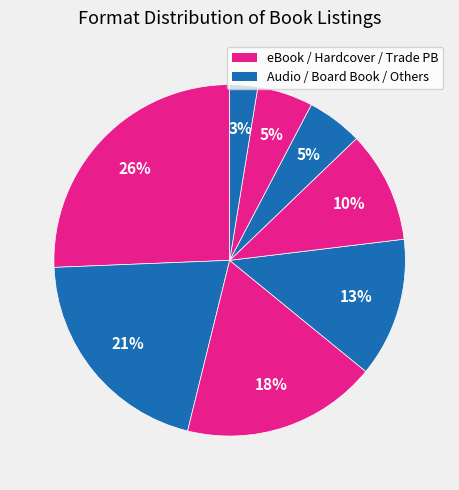

Count the number of slices in the pie.

8